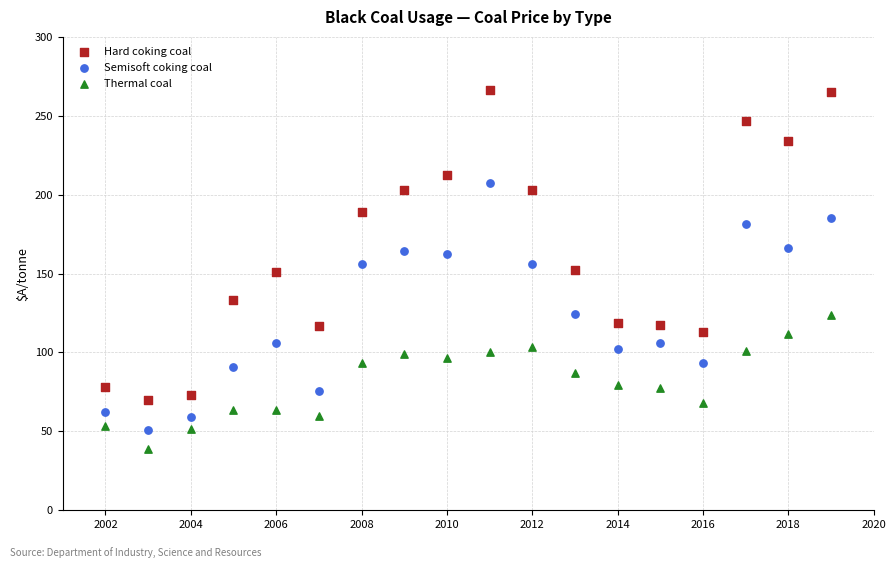

Which series has the widest spread of Y values?

Hard coking coal